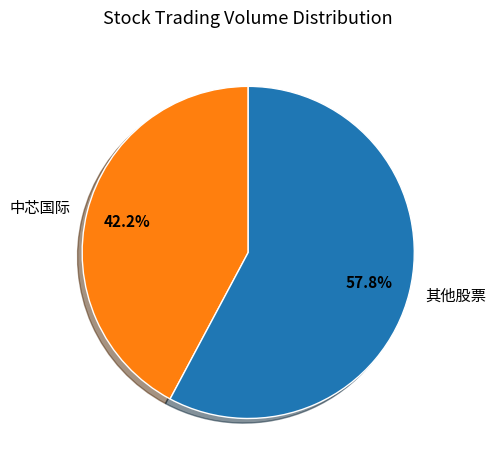

To the nearest percent, what portion does 中芯国际 represent?

42%